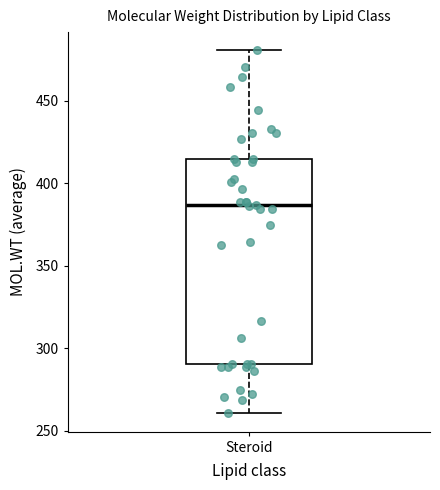

Transcribe this box plot: give where the median line is, the range the box spans, and where the two whiskers end, as read against the y-axis. The values are not printed on the chart, so give them approximately, as read against the axis.

median 385, box 290 to 415, whiskers 260 to 480